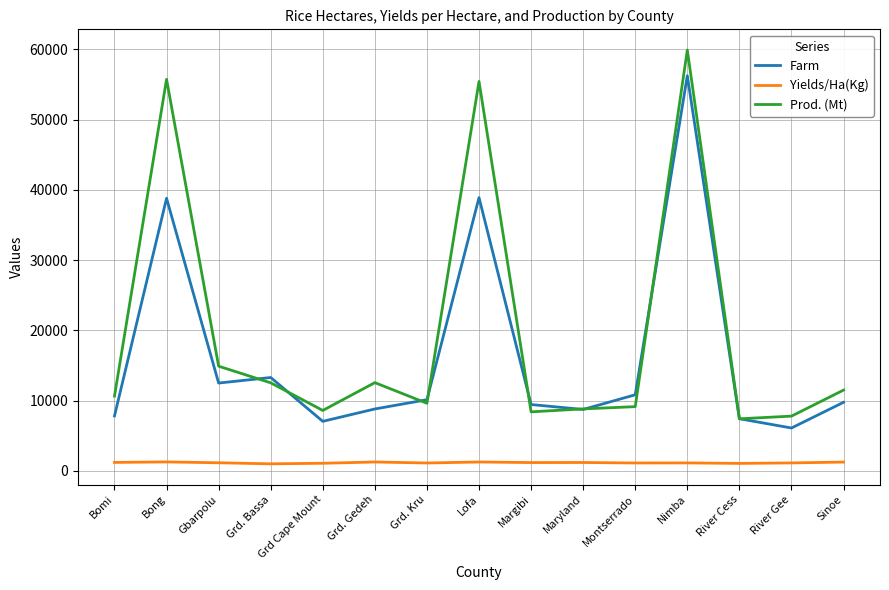

Count the number of categories in the chart.

15